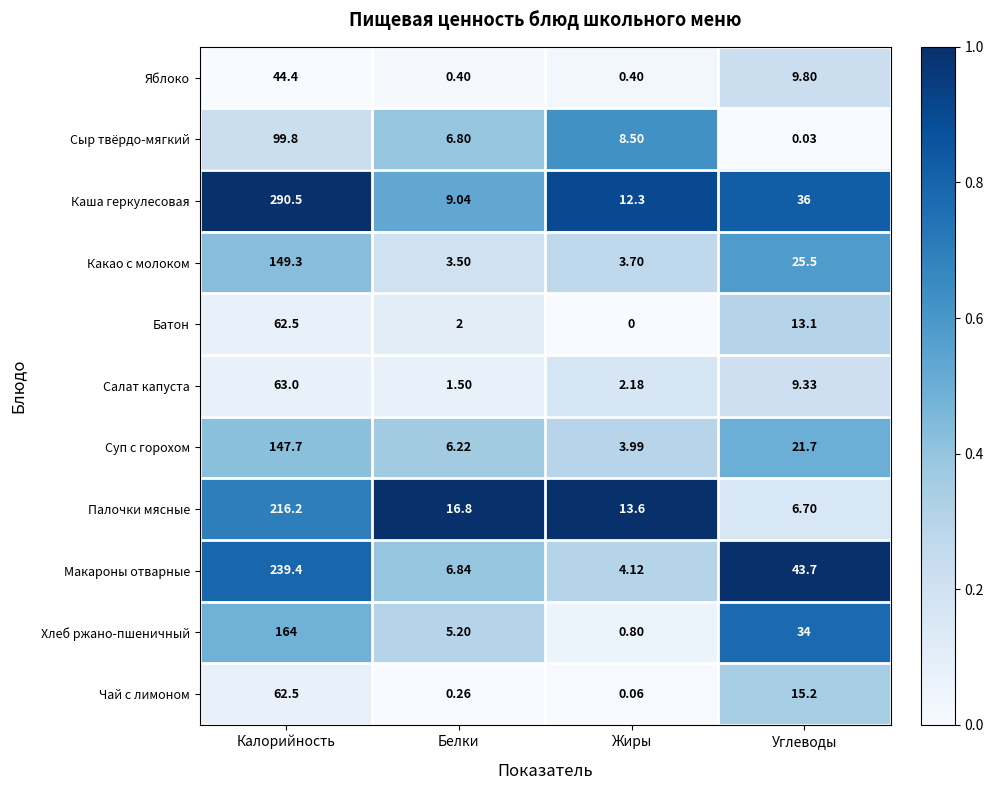

Which series has the largest total across all categories?

Каша геркулесовая